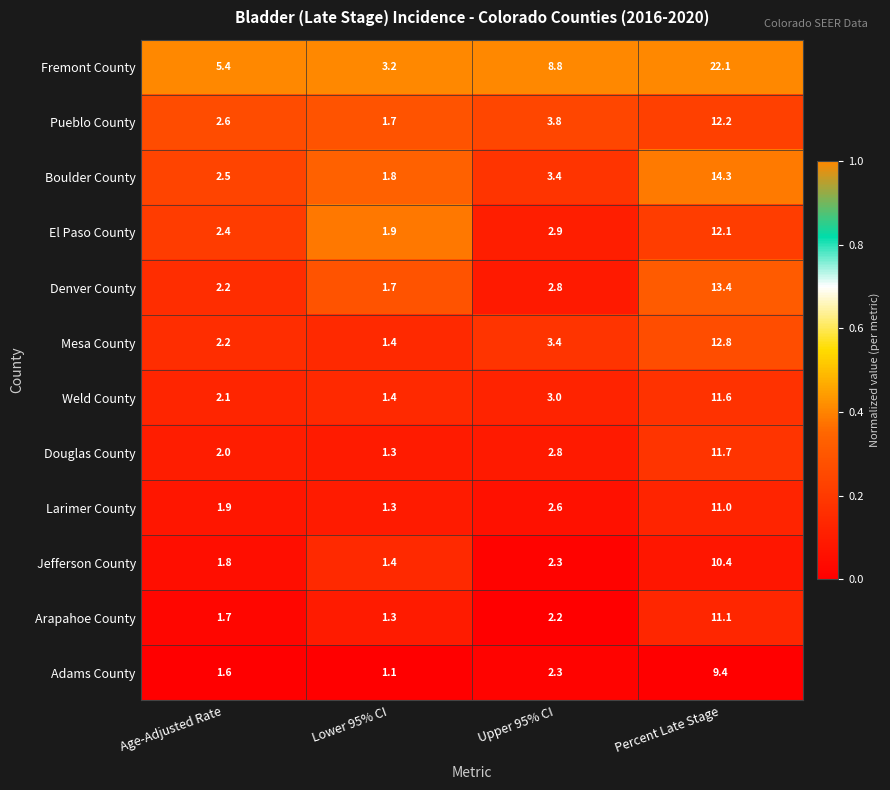

Is the value of Adams County at Percent Late Stage greater than the value of Boulder County at Lower 95% CI?

Yes